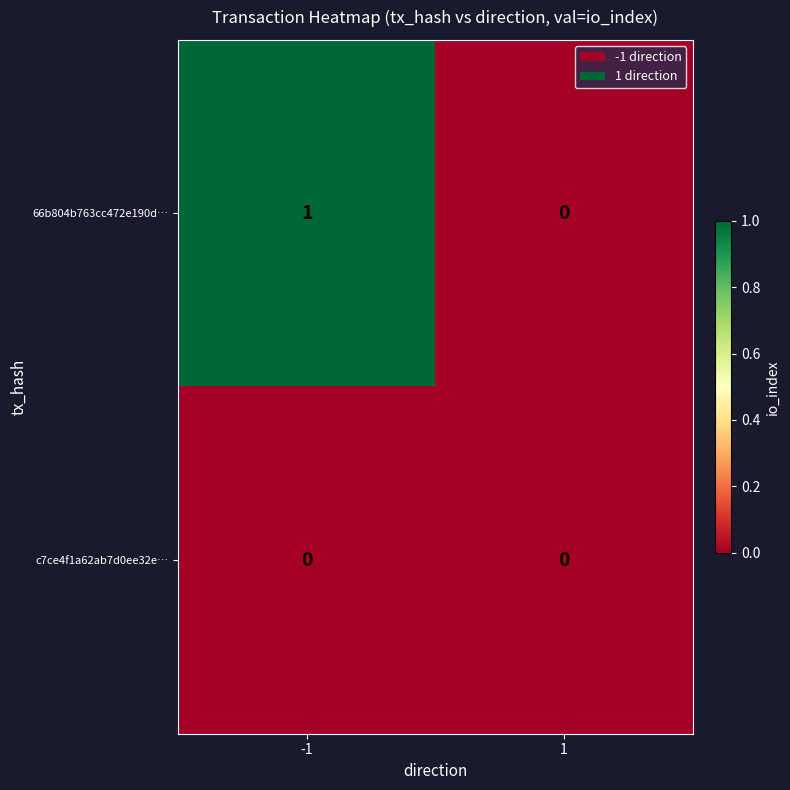

What is the difference between the highest and lowest values at -1?

1